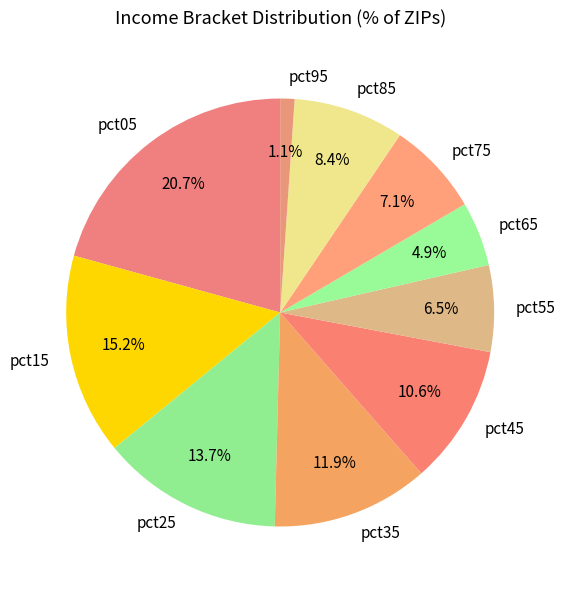

What percentage is the pct75 slice, to the nearest percent?

7%